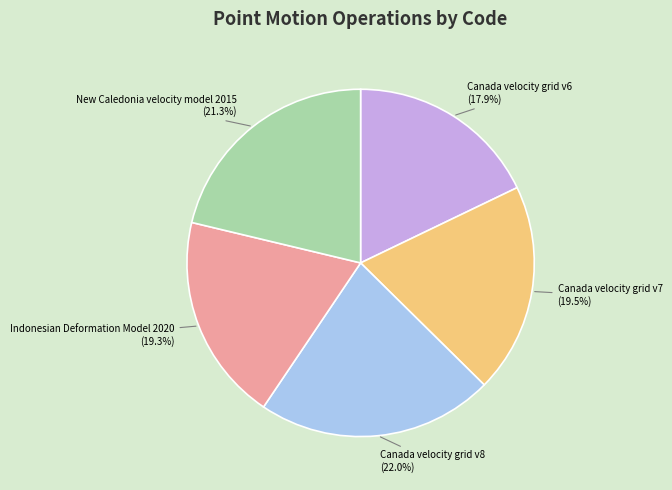

True or false: Canada velocity grid v6 accounts for 18% of the total.

True